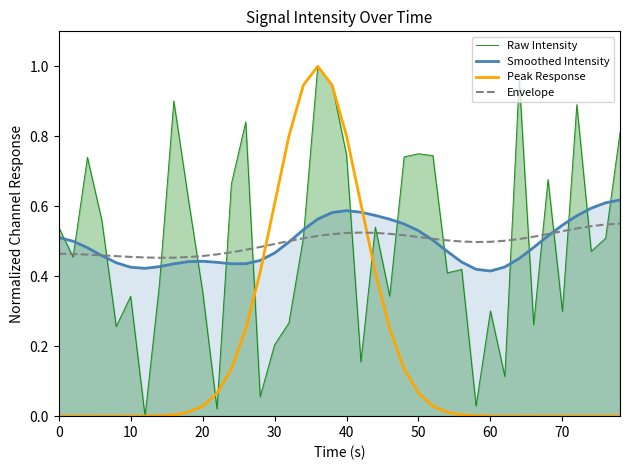

What is the value of the Envelope point at the 22nd from the left?

0.5